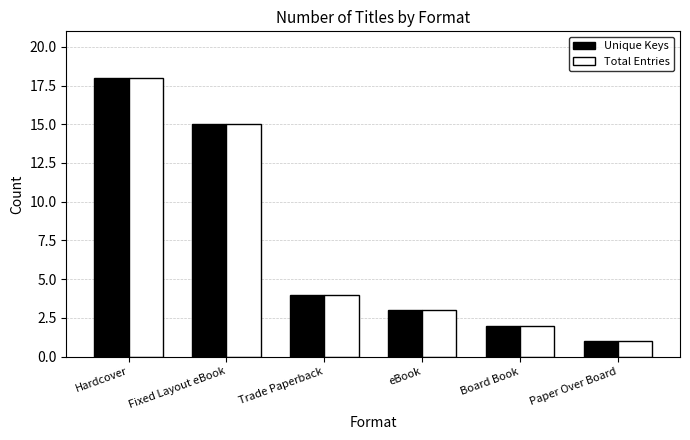

What is the average value of the Total Entries series?

7